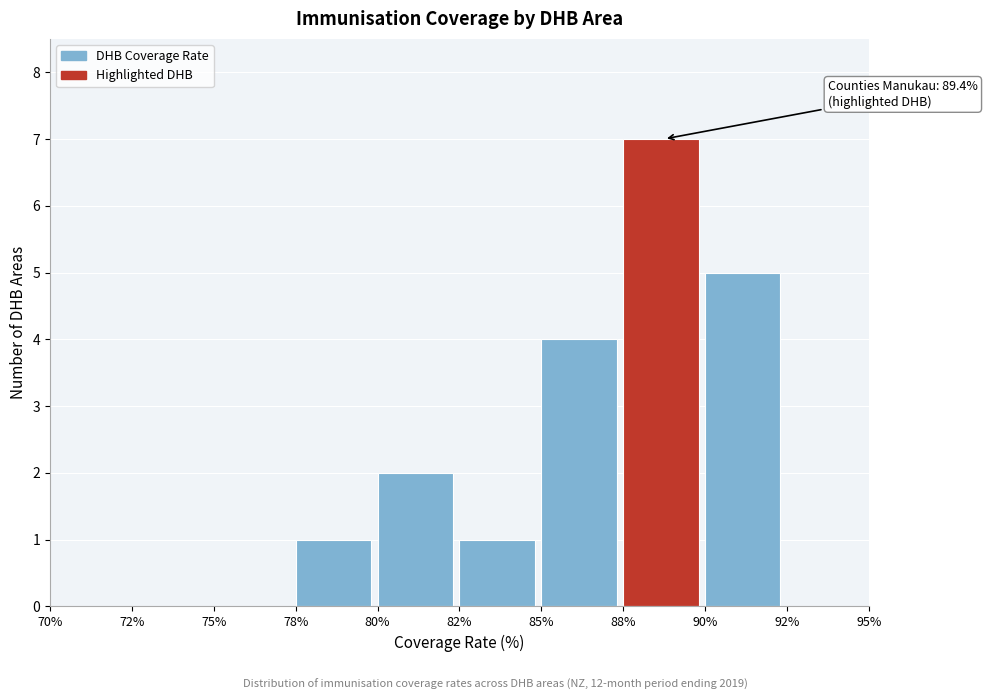

Reading left to right, extract all data points from this chart.

70%=0	72%=0	75%=0	78%=1	80%=2	82%=1	85%=4	88%=7	90%=5	92%=0